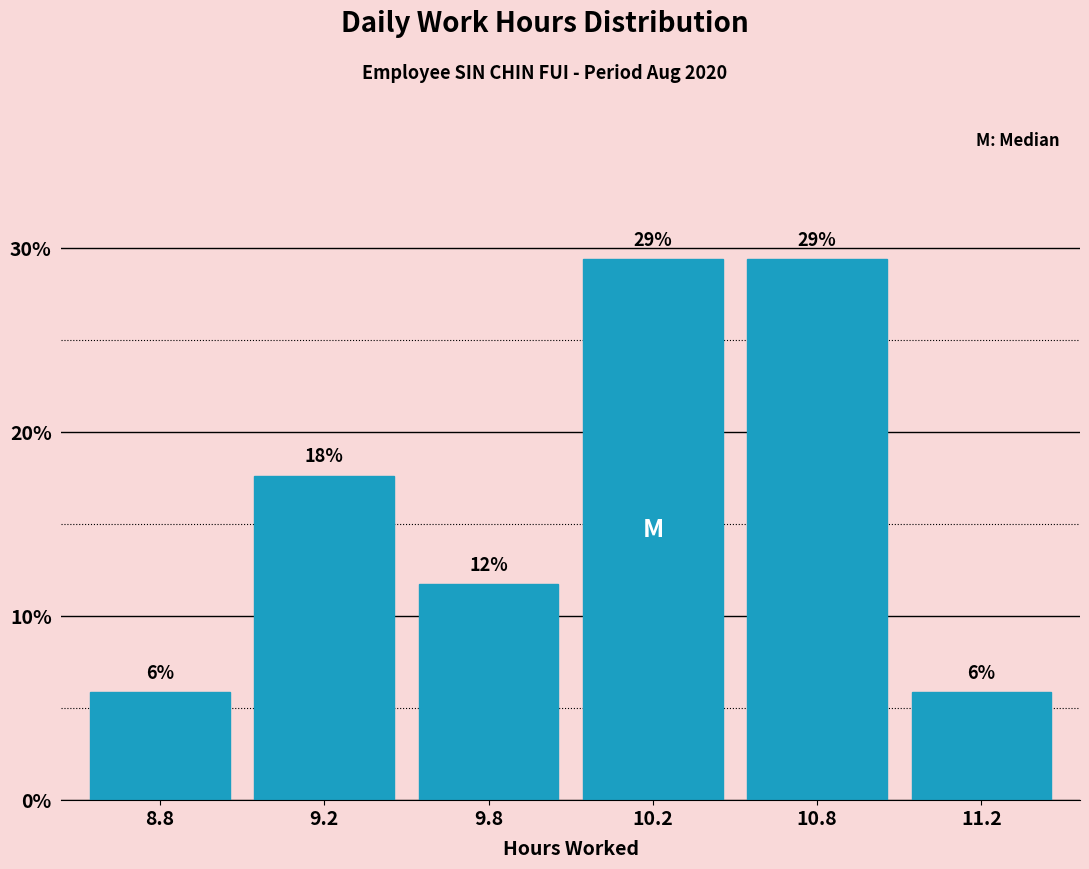

How many bars are there in total?

6